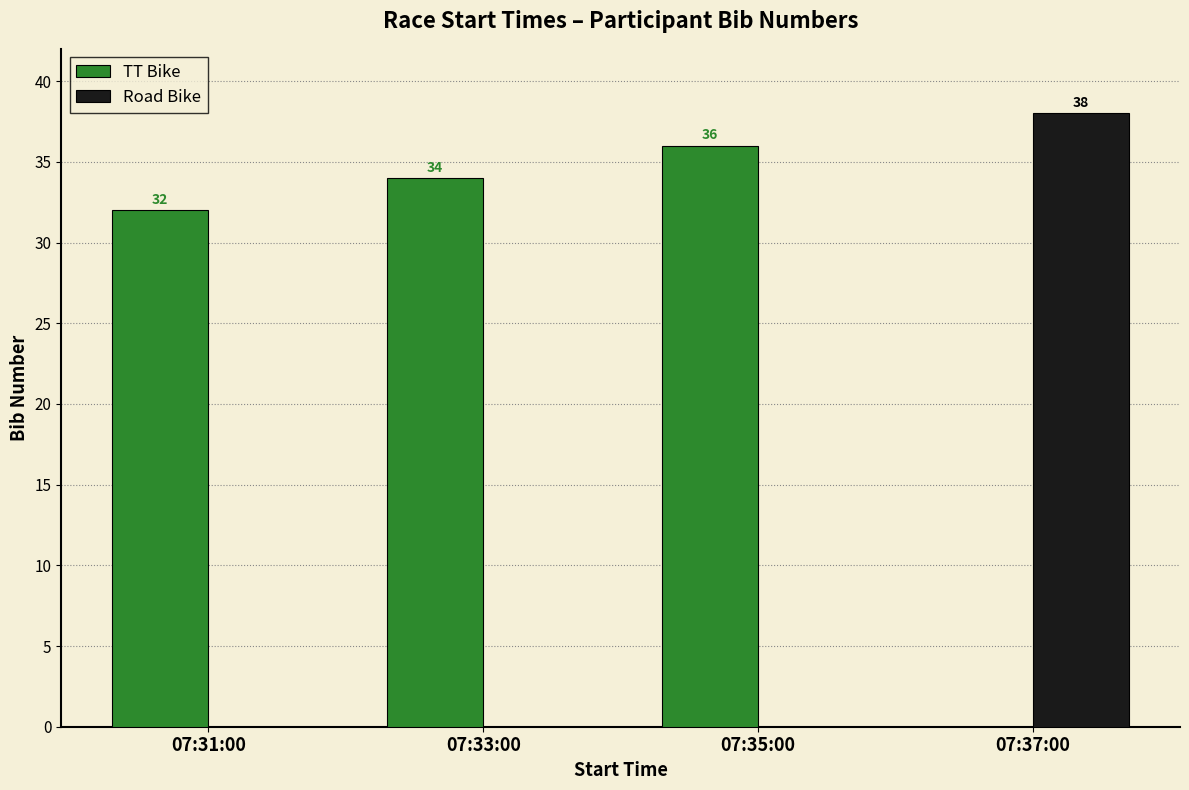

Is the value of Road Bike at 07:37:00 greater than the value of TT Bike at 07:31:00?

Yes